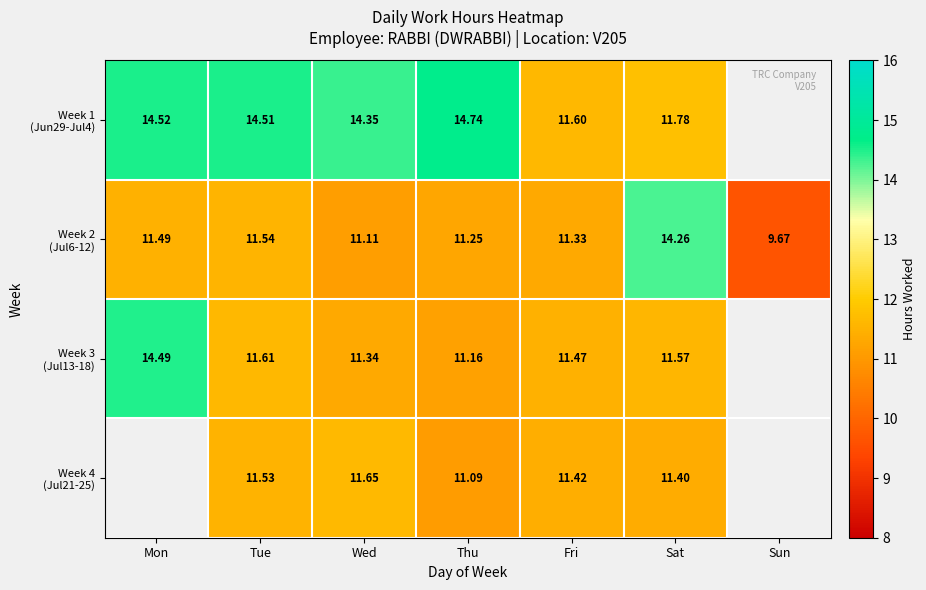

Which category has the highest value in the Week 1 (Jun29-Jul4) series?

Thu